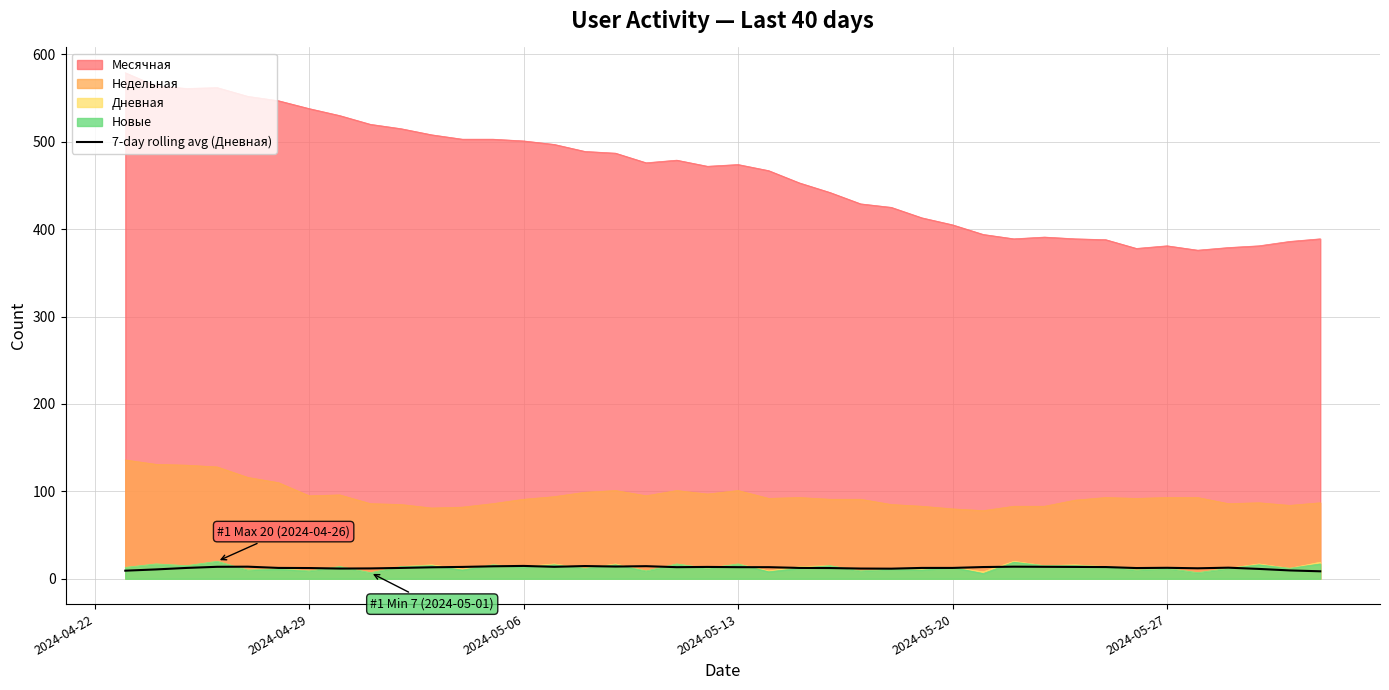

How many values are below 12?

10